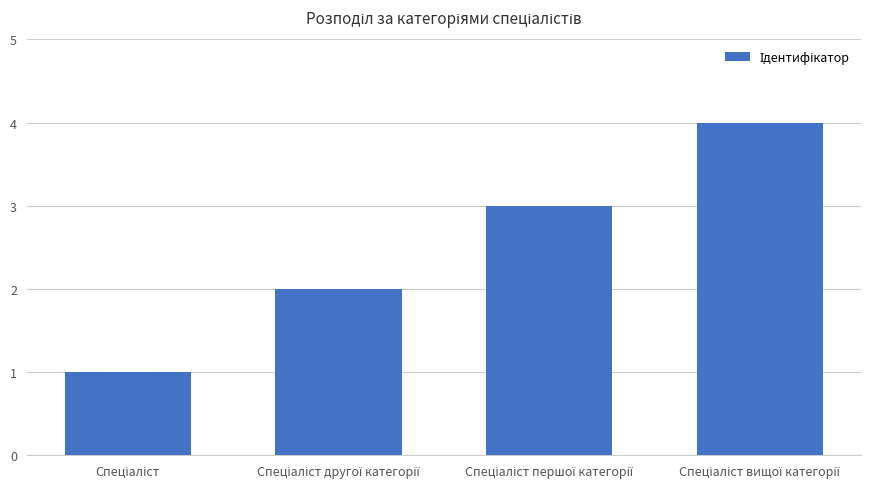

What is the difference between the maximum and minimum values?

3